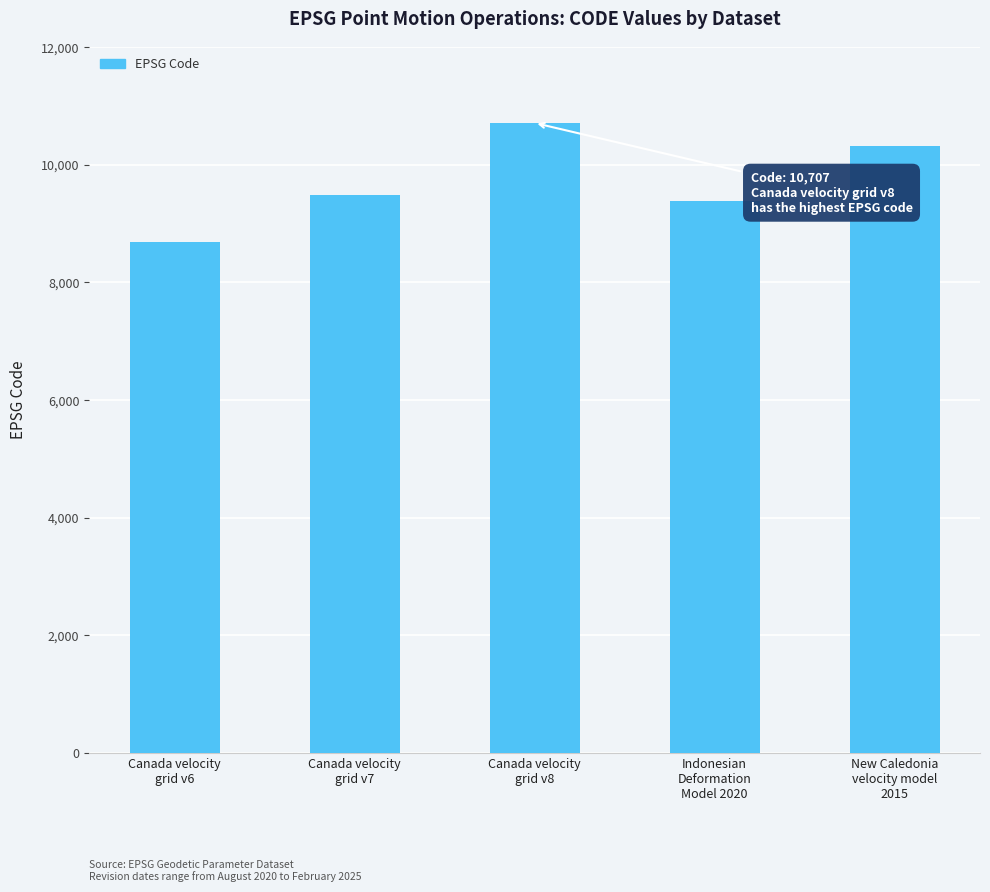

What is the change in value from Canada velocity
grid v7 to Canada velocity
grid v8?

+1224